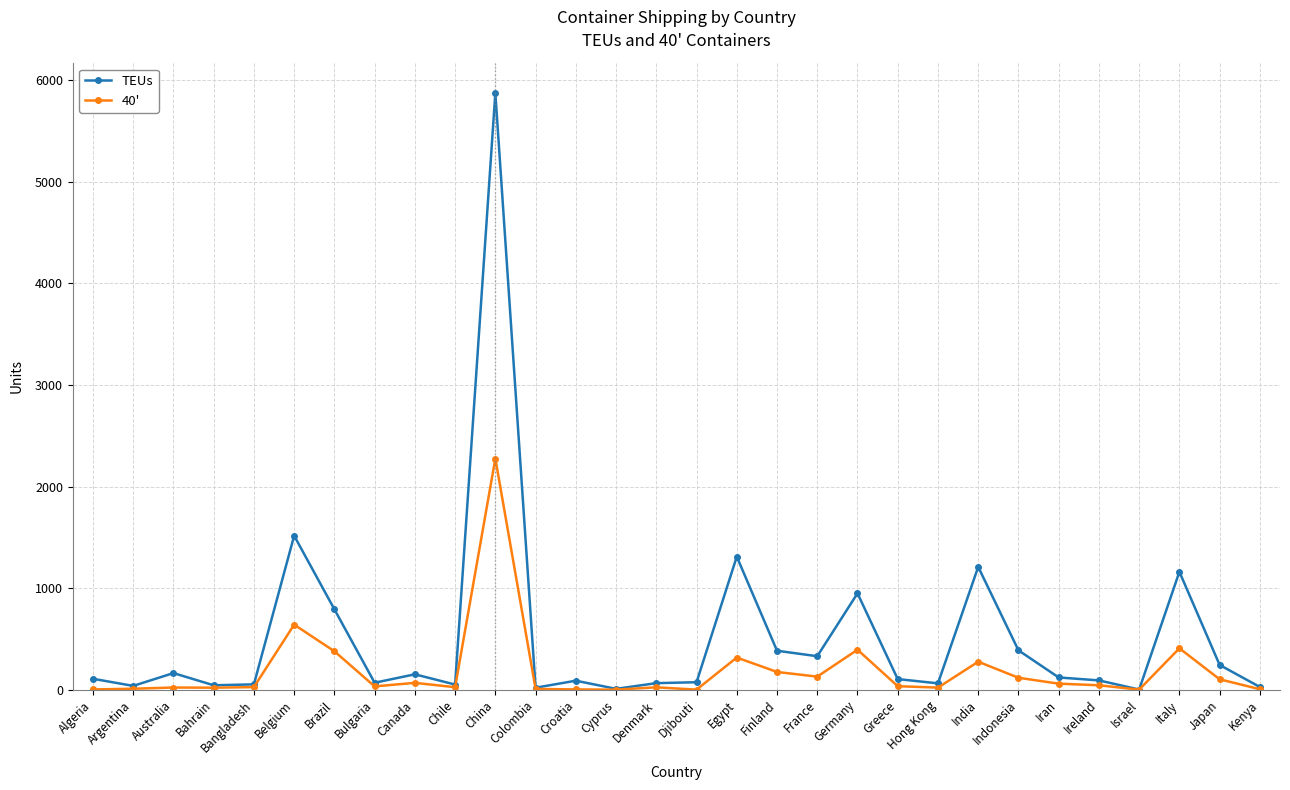

Between Djibouti and Egypt, which series saw the biggest shift?

TEUs